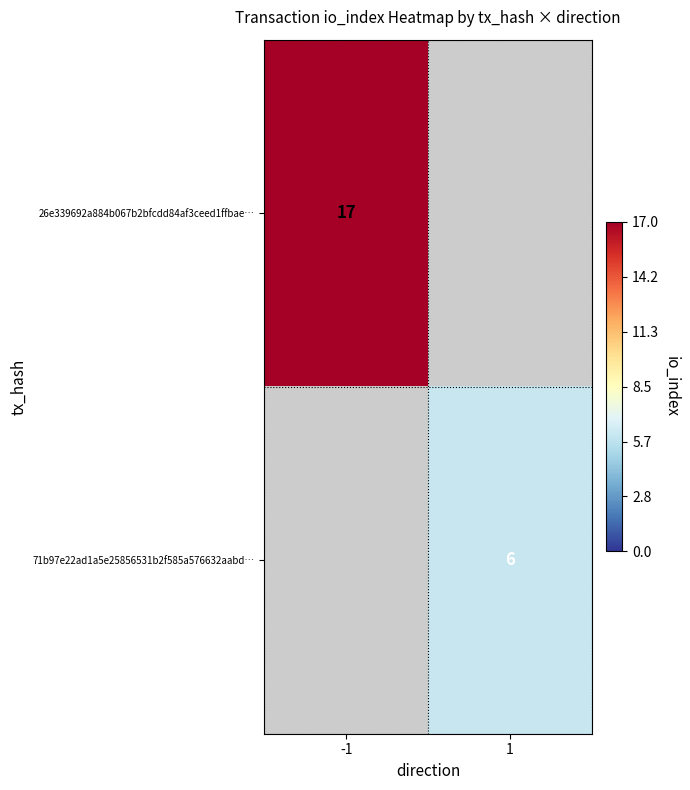

The value of 26e339692a884b067b2bfcdd84af3ceed1ffbae… at -1 is 17. True or false?

True